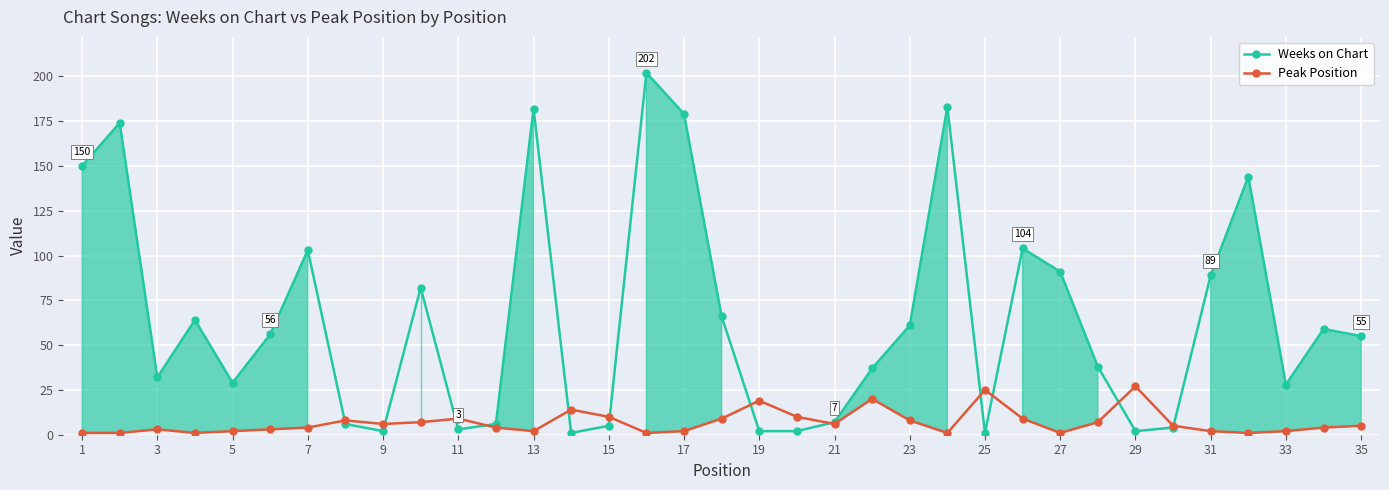

Which series has the largest range (max minus min)?

Weeks on Chart